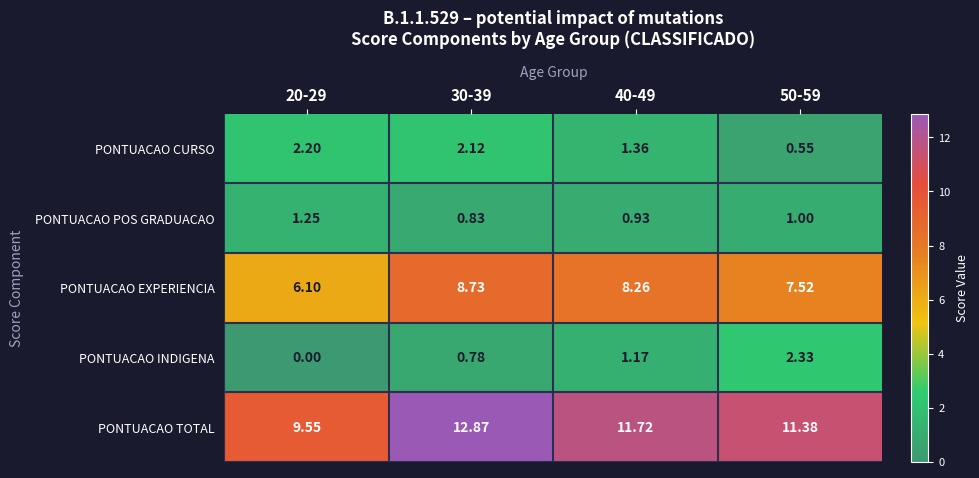

Which series has the largest total across all categories?

PONTUACAO TOTAL